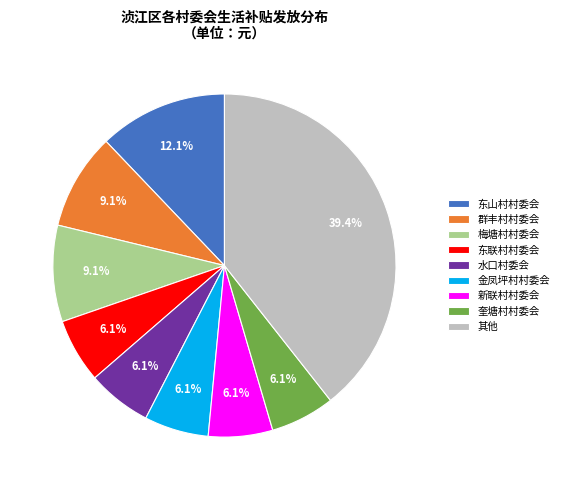

Which slice is the largest?

其他